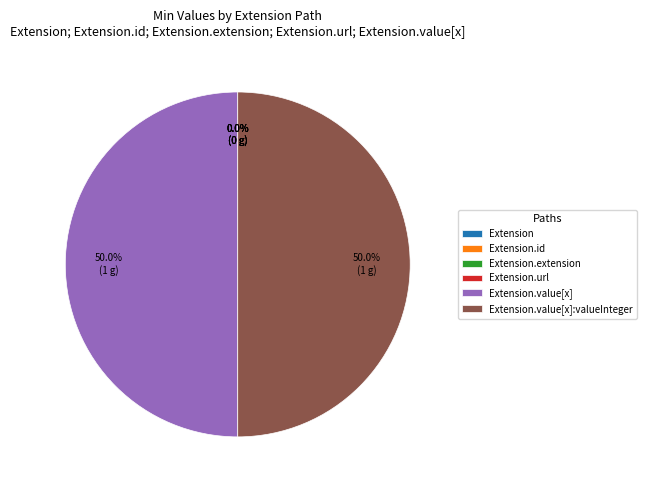

Does Extension.extension represent more than half of the total?

No